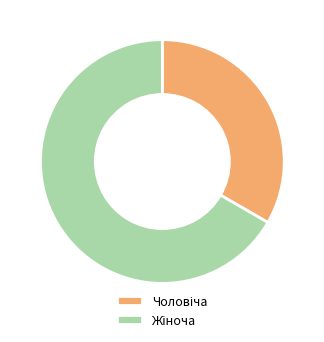

Is there a majority slice in this chart?

Yes